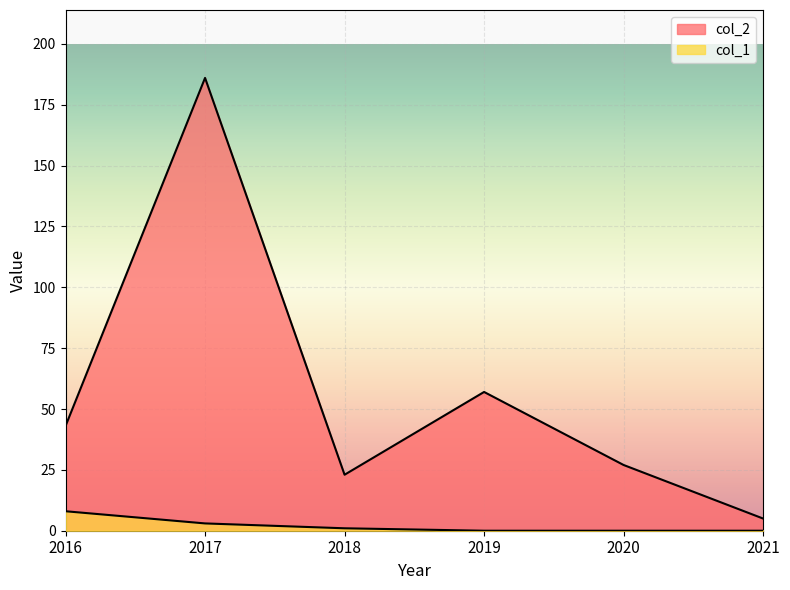

Which category has the highest value in the col_2 series?

2017